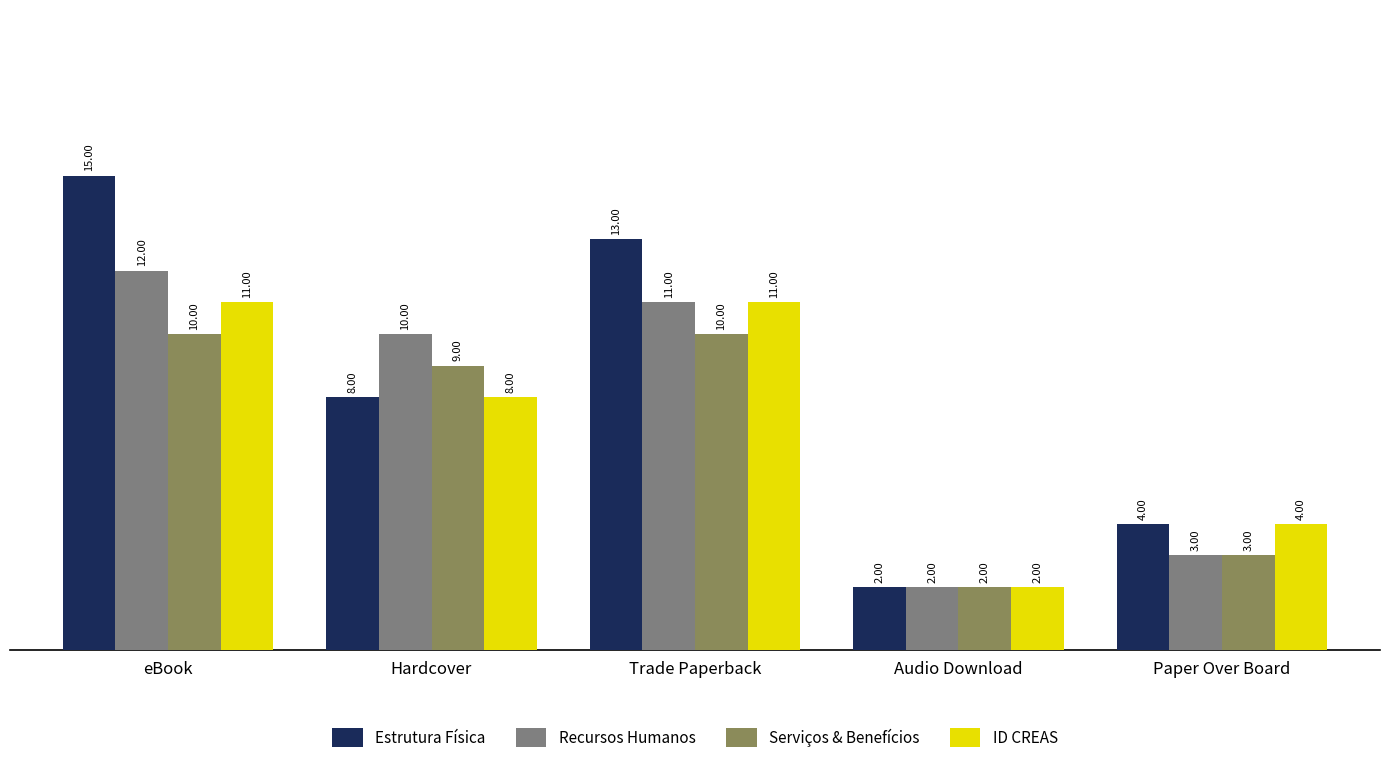

What are all the series names shown in the legend?

Estrutura Física, Recursos Humanos, Serviços & Benefícios, ID CREAS